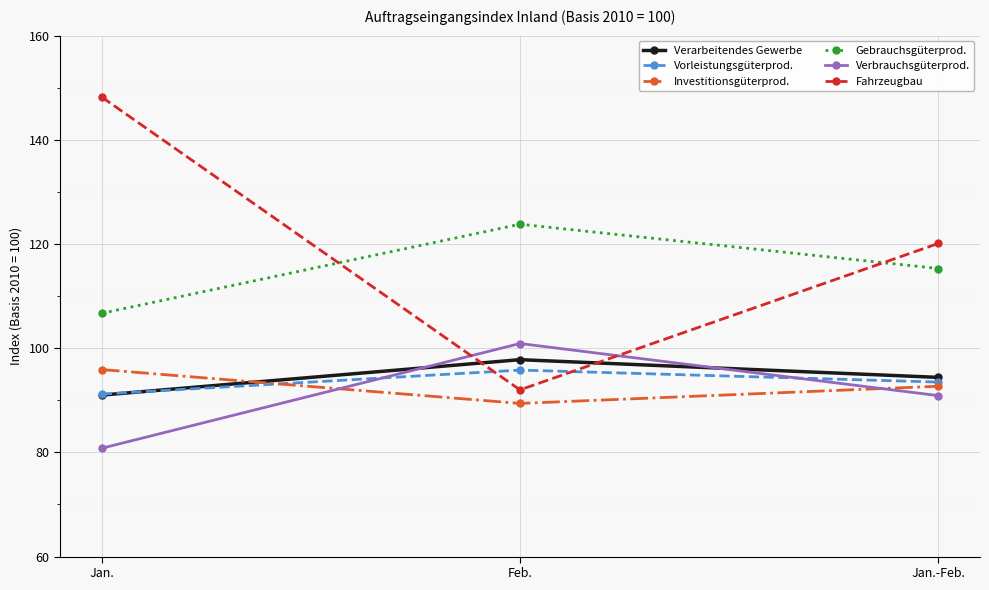

Reading left to right, transcribe all the data shown in this chart.

Verarbeitendes Gewerbe: 91.0	97.8	94.4
Vorleistungsgüterprod.: 91.2	95.8	93.5
Investitionsgüterprod.: 95.9	89.4	92.7
Gebrauchsgüterprod.: 106.7	123.8	115.3
Verbrauchsgüterprod.: 80.8	100.9	90.9
Fahrzeugbau: 148.2	92.0	120.1